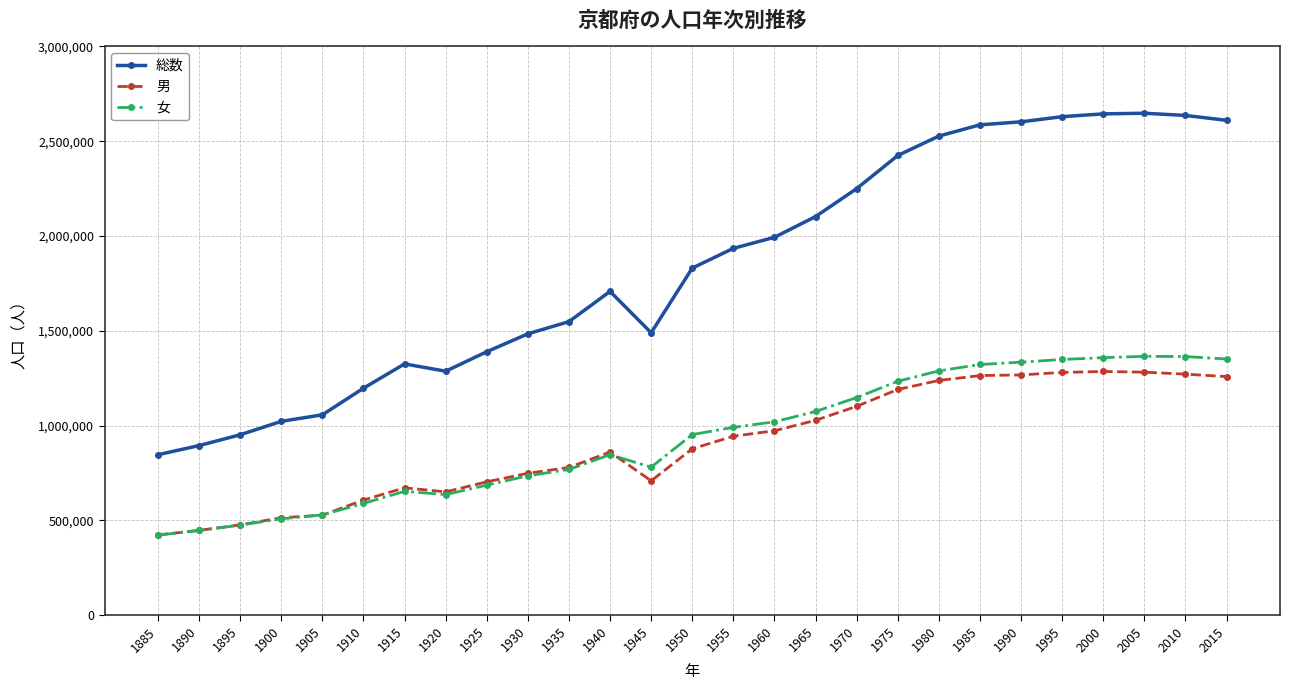

What is the spread (max minus min) of values at 1970?

1148076